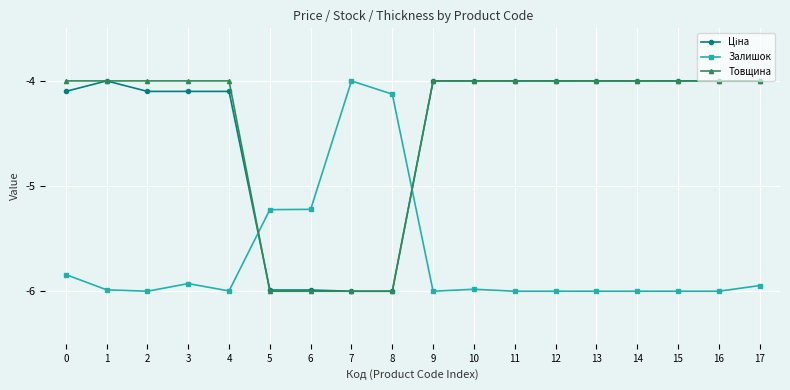

What is the value of the Товщина point at the 13th from the left?

-4.0